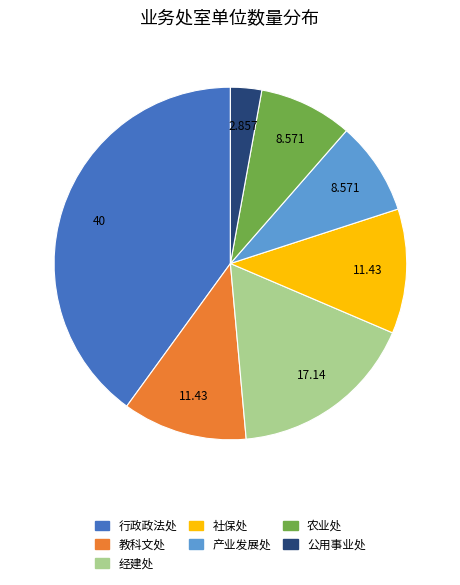

Between 农业处 and 教科文处, which is larger?

教科文处